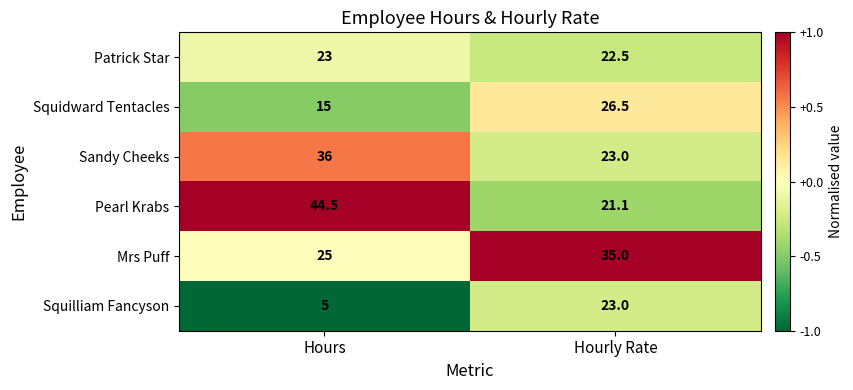

What is the difference between the Mrs Puff values at Hours and Hourly Rate?

10.0